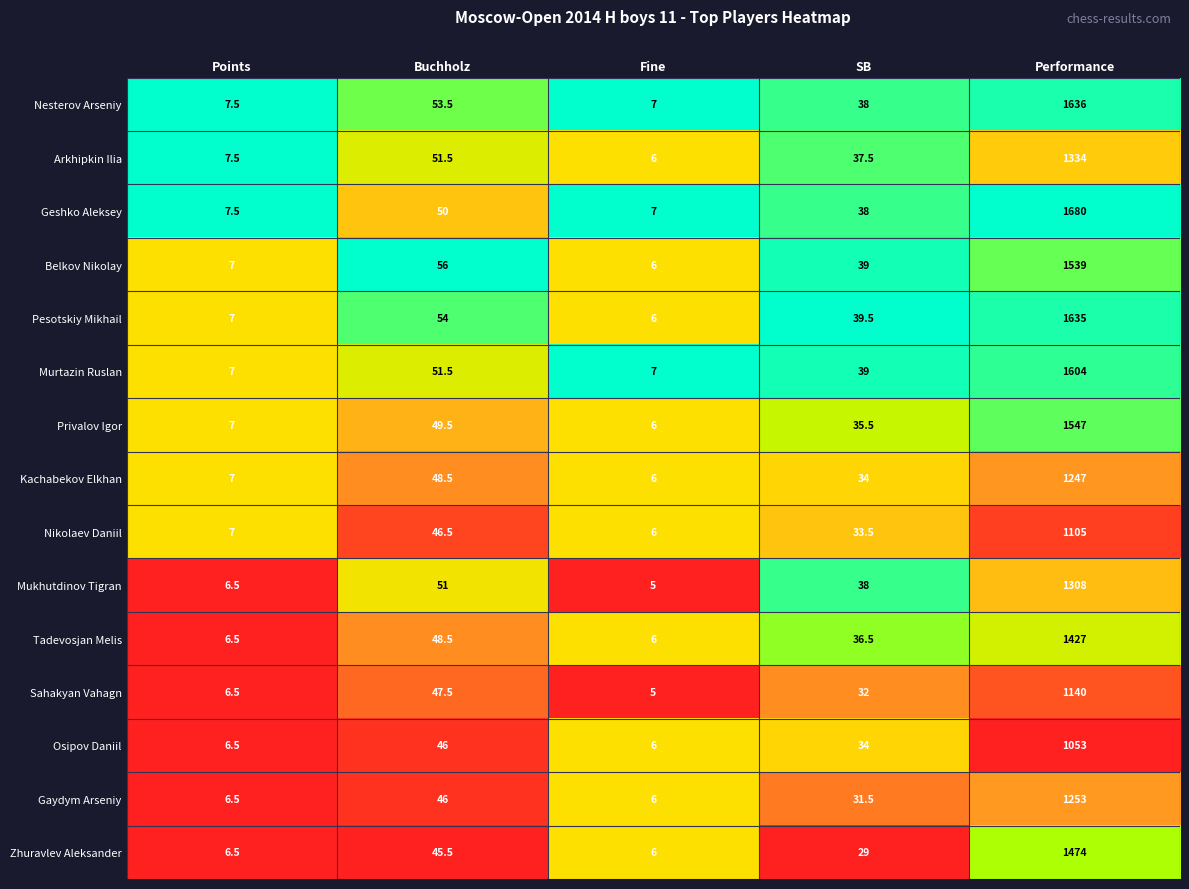

At which label is Gaydym Arseniy closest to 629?

Buchholz